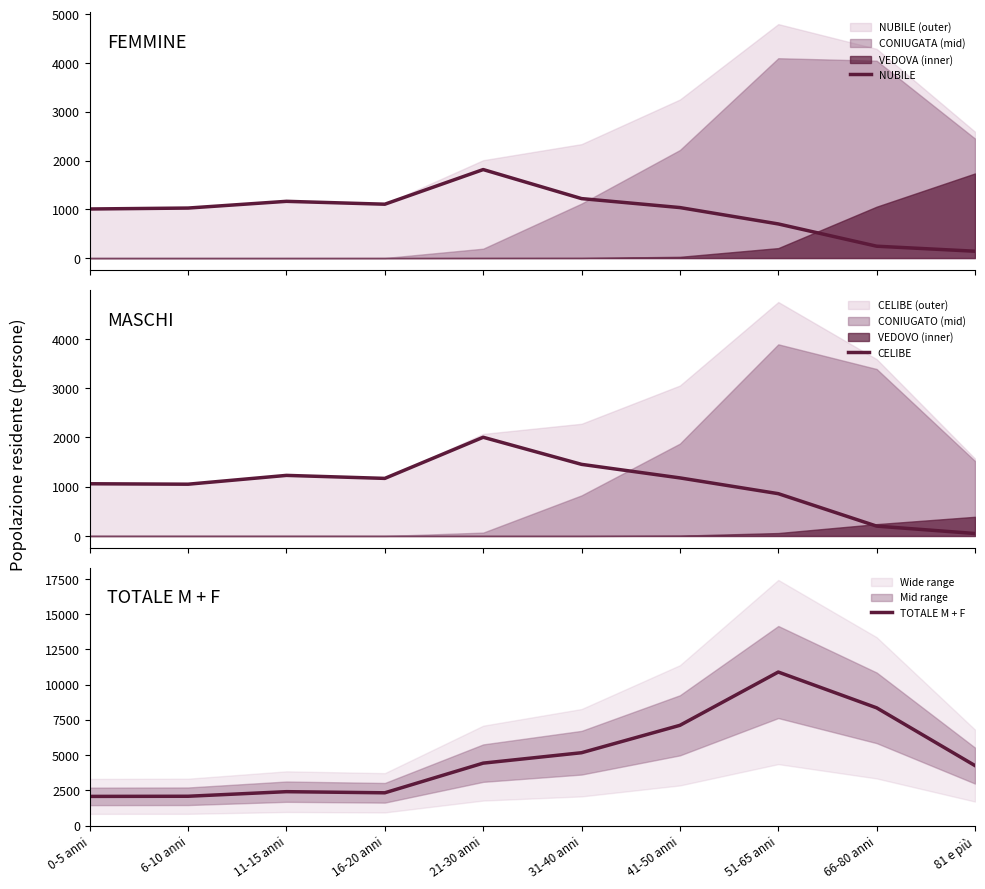

What position from the left is 16-20 anni?

4